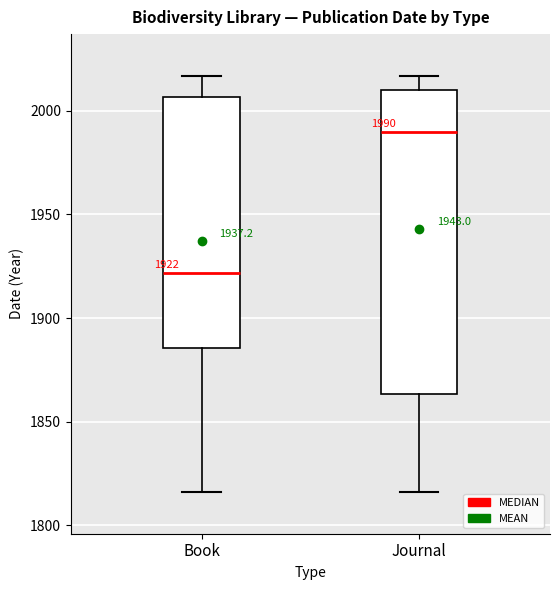

Which box is the tallest, from its lower edge to its upper edge?

Journal